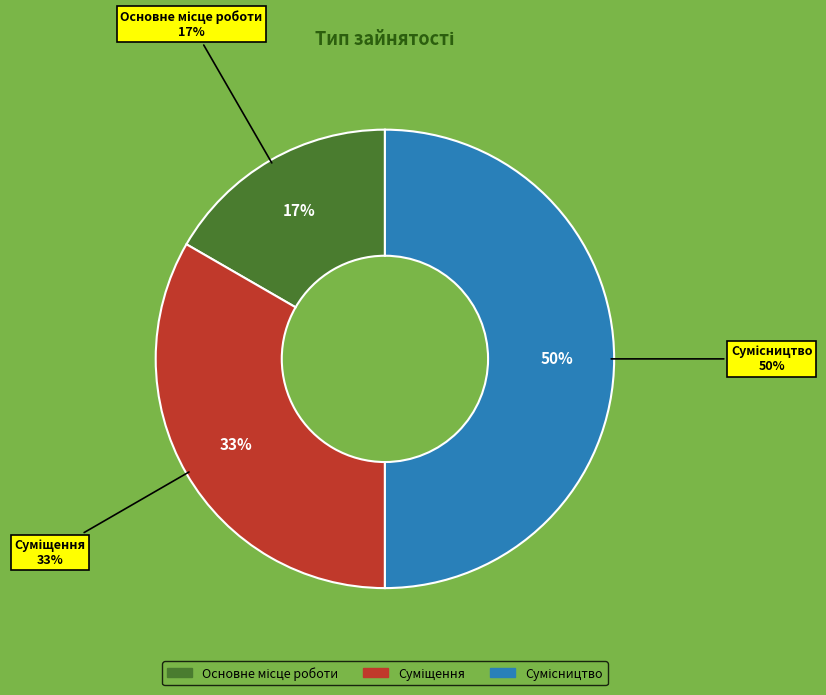

The Сумісництво slice represents 41% of the pie. True or false?

False